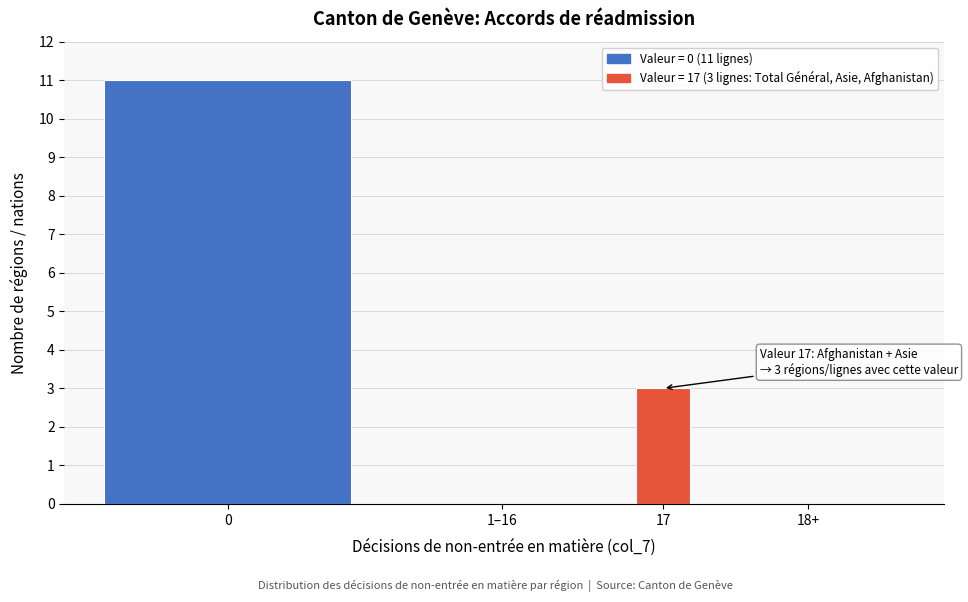

Reading left to right, list all the values displayed in this chart.

0=11	1–16=0	17=3	18+=0